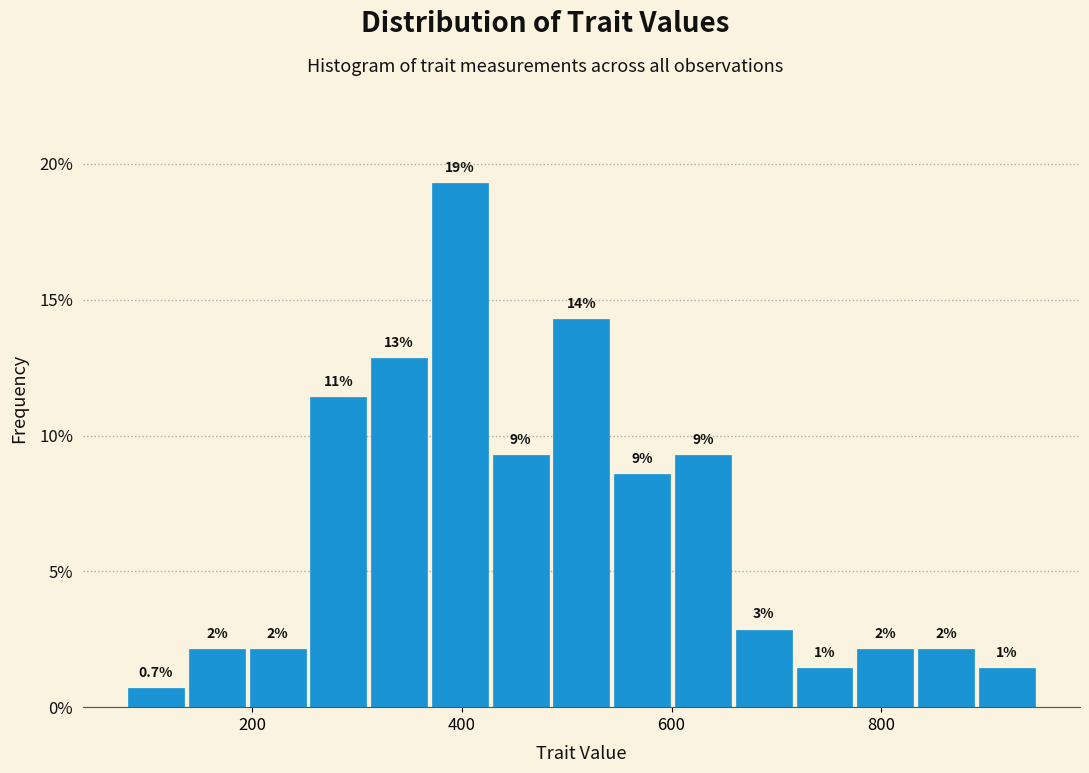

Read against the x-axis, roughly where is the centre of the tallest bar?

400